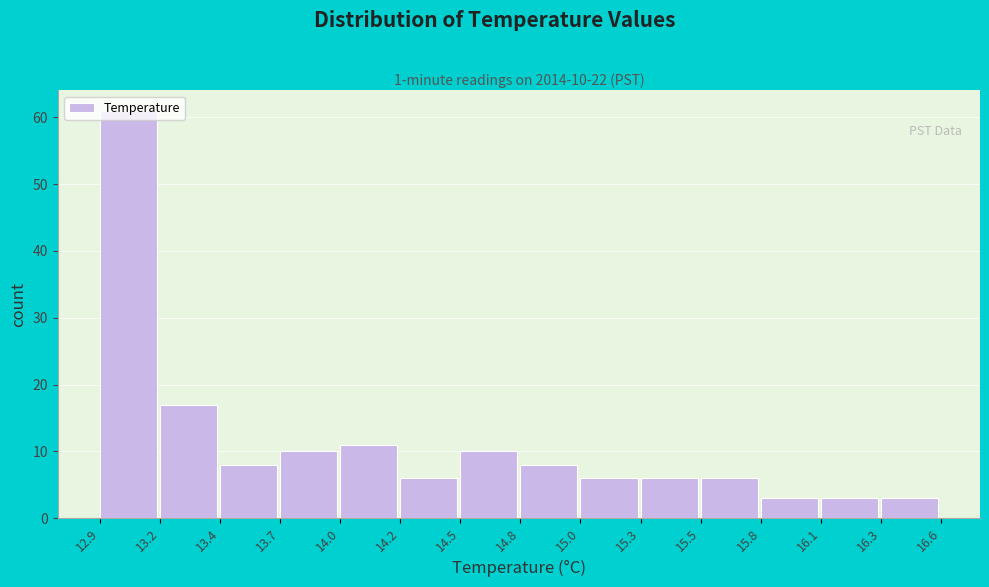

What is the label of the 9th bar from the left?

15.0